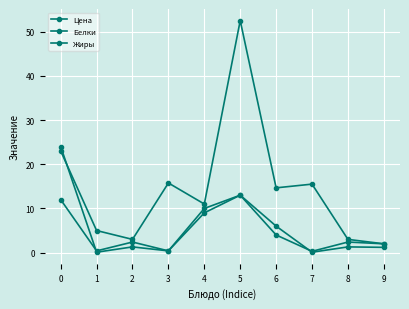

How many interior local peaks does the Цена series have?

3